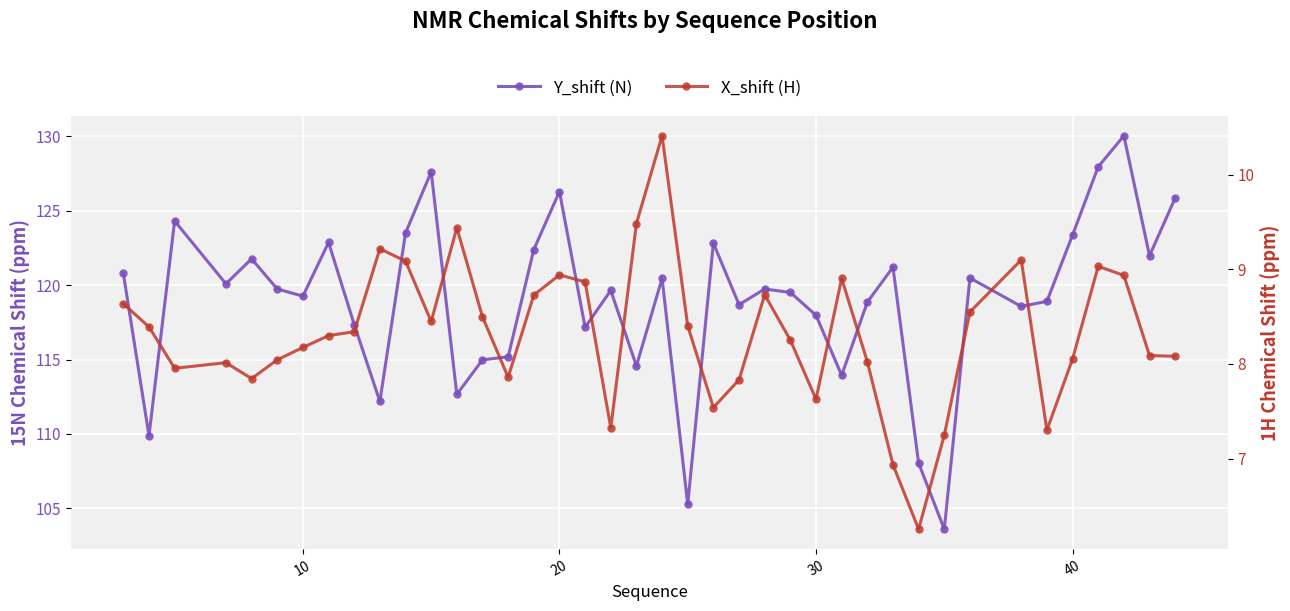

True or false: Y_shift (N) has a value of 170.5 at 21.

False